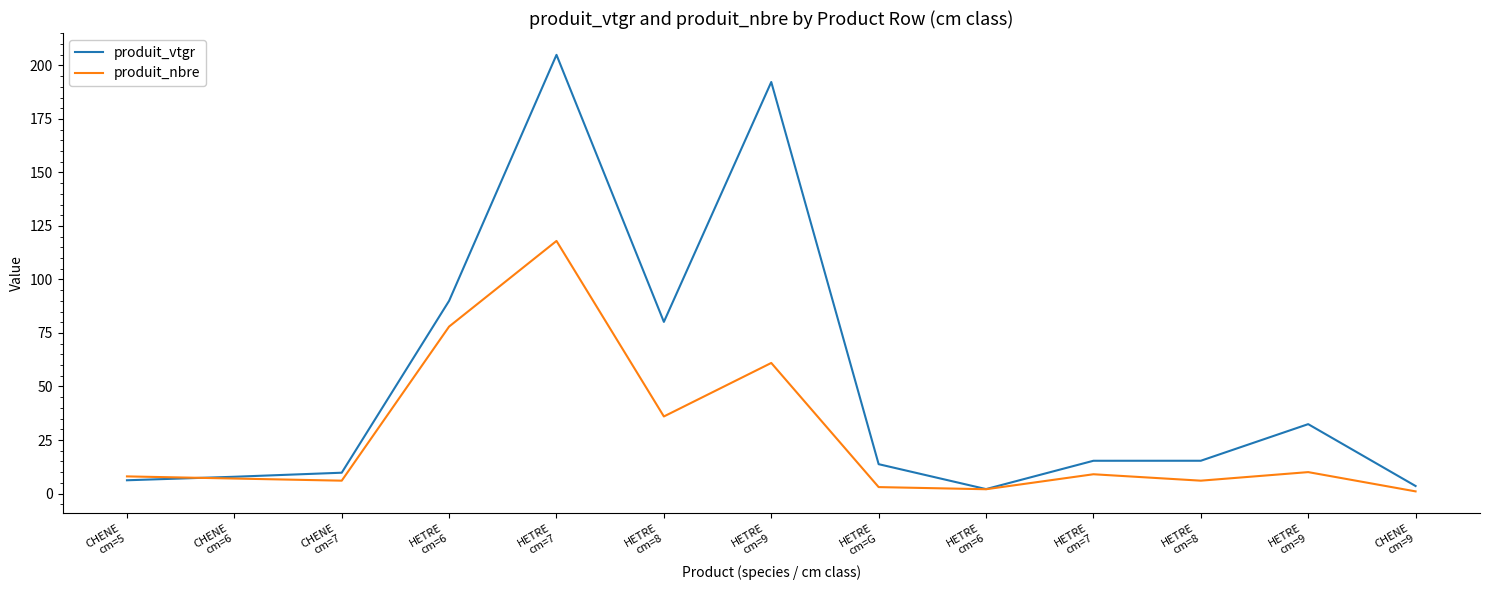

Rank the series by their maximum value, from highest to lowest.

produit_vtgr, produit_nbre